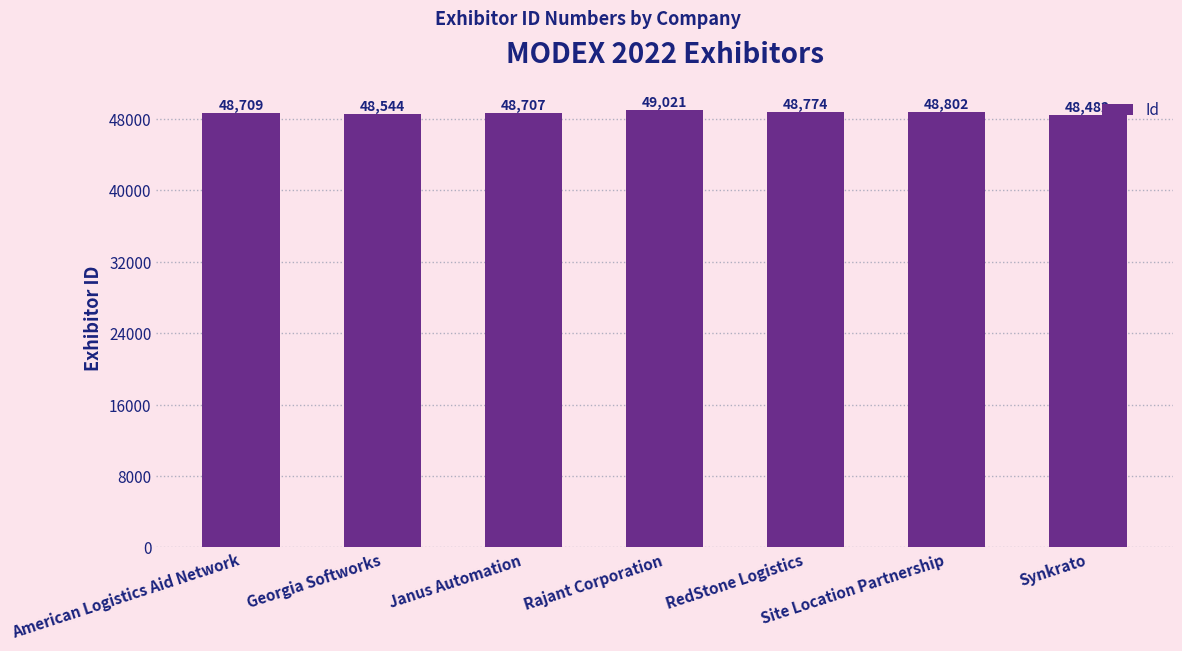

Reading left to right, list all the values displayed in this chart.

American Logistics Aid Network=48709	Georgia Softworks=48544	Janus Automation=48707	Rajant Corporation=49021	RedStone Logistics=48774	Site Location Partnership=48802	Synkrato=48482